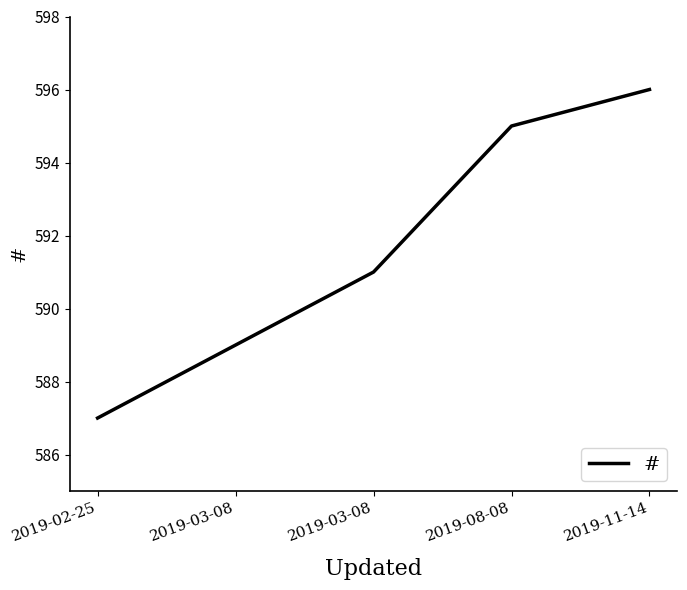

Reading right to left, what are all the values shown in this chart?

2019-11-14=596	2019-08-08=595	2019-03-08=591	2019-03-08=589	2019-02-25=587